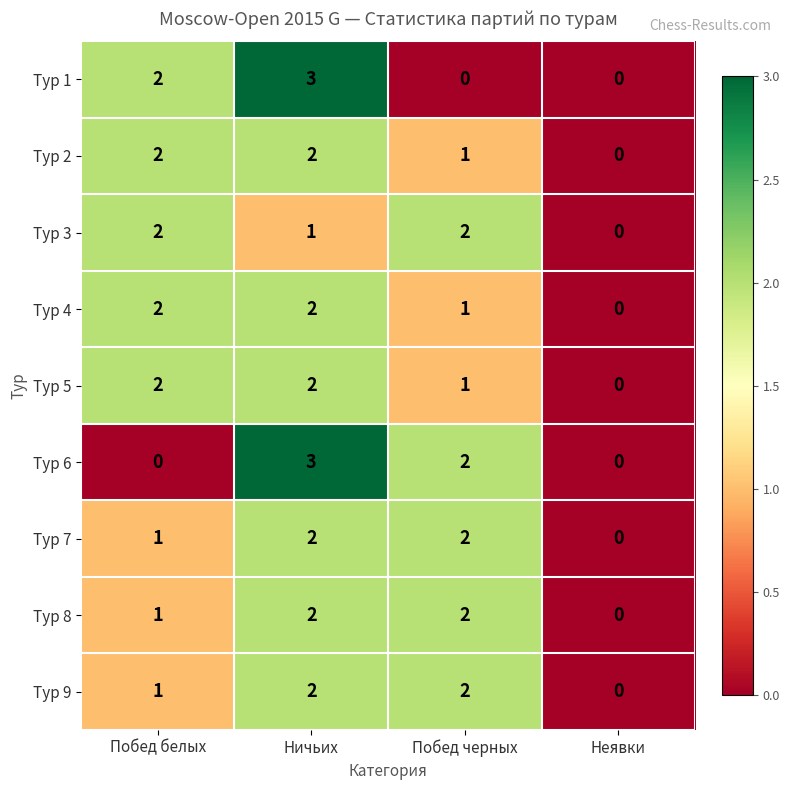

What is the sum of all Тур 7 values?

5